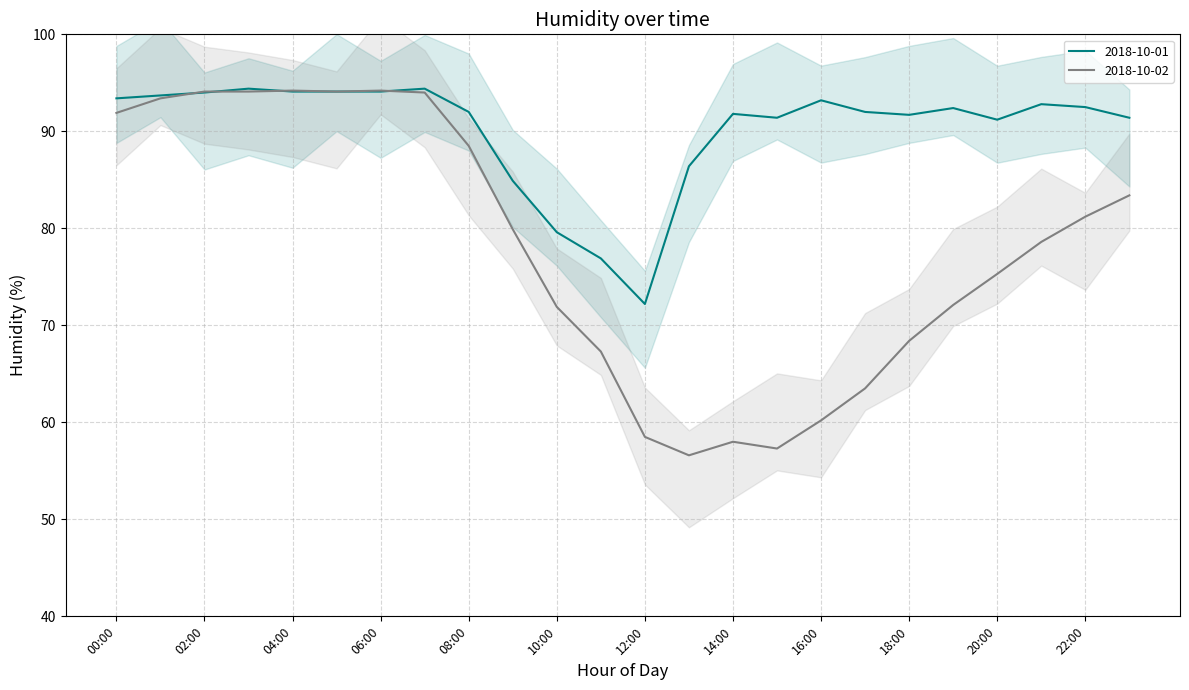

Reading left to right, transcribe all the data shown in this chart.

2018-10-01: 00:00=93.4	01:00=93.7	02:00=94.0	03:00=94.4	04:00=94.1	05:00=94.1	06:00=94.1	07:00=94.4	08:00=92.0	09:00=84.9	10:00=79.6	11:00=76.9	12:00=72.2	13:00=86.4	14:00=91.8	15:00=91.4	16:00=93.2	17:00=92.0	18:00=91.7	19:00=92.4	20:00=91.2	21:00=92.8	22:00=92.5	23:00=91.4
2018-10-02: 00:00=91.9	01:00=93.4	02:00=94.1	03:00=94.1	04:00=94.2	05:00=94.1	06:00=94.2	07:00=94.0	08:00=88.5	09:00=79.9	10:00=71.9	11:00=67.3	12:00=58.5	13:00=56.6	14:00=58.0	15:00=57.3	16:00=60.2	17:00=63.5	18:00=68.4	19:00=72.1	20:00=75.3	21:00=78.6	22:00=81.2	23:00=83.4